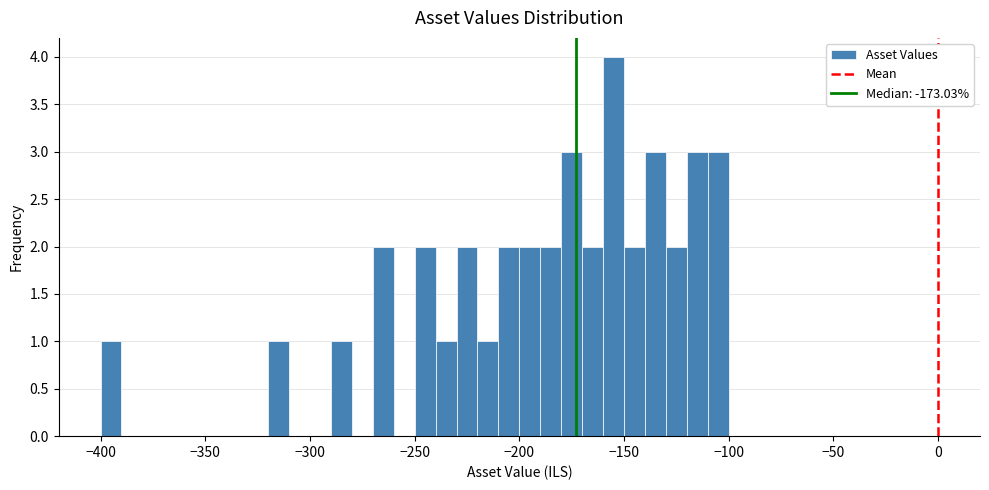

Read against the x-axis, roughly where is the centre of the tallest bar?

-155